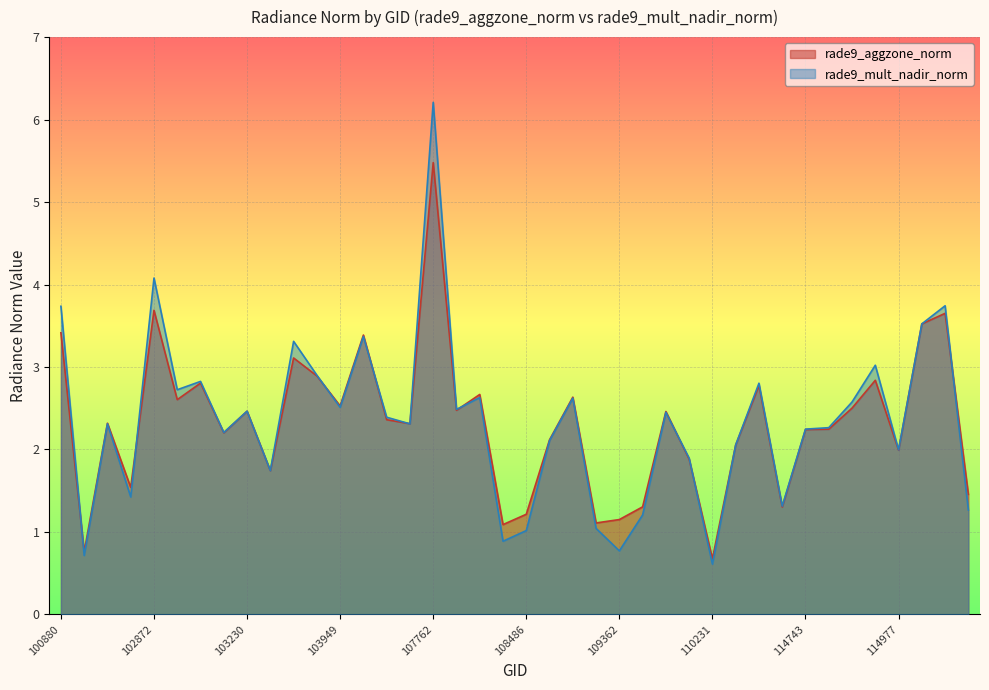

True or false: rade9_mult_nadir_norm has a value of 1.7 at 103349.

True